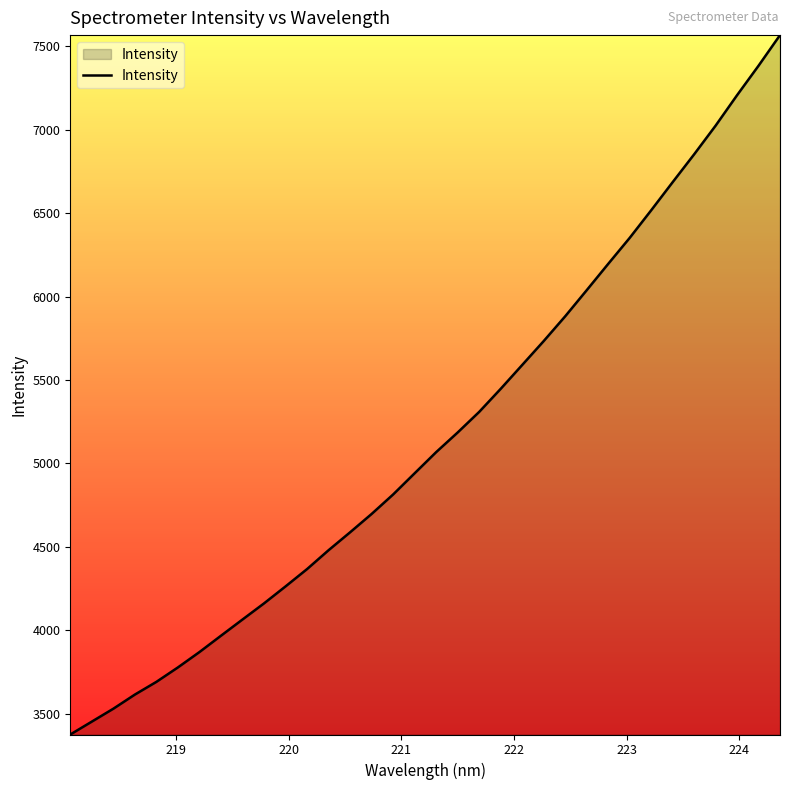

What is the greatest value displayed?

7566.8